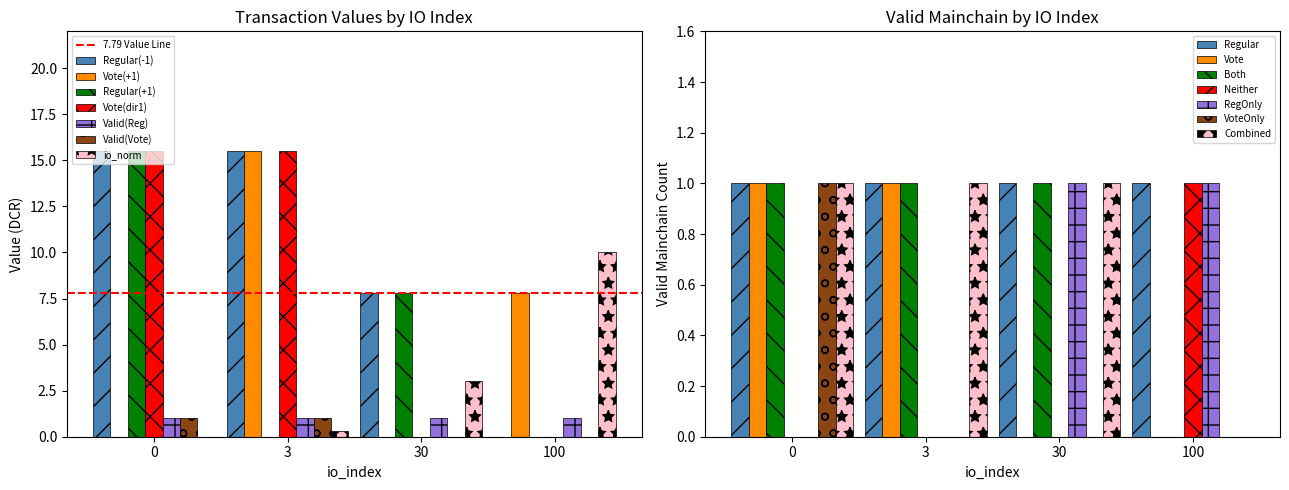

What is the change in value from 3 to 100?

-15.5